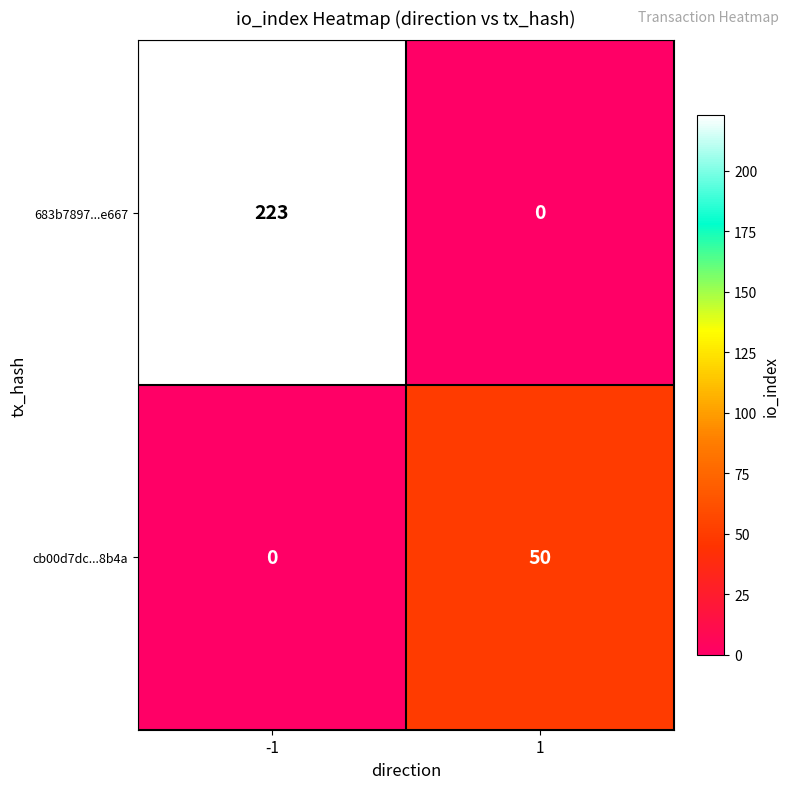

Rank the series by their average value, from highest to lowest.

683b7897...e667, cb00d7dc...8b4a